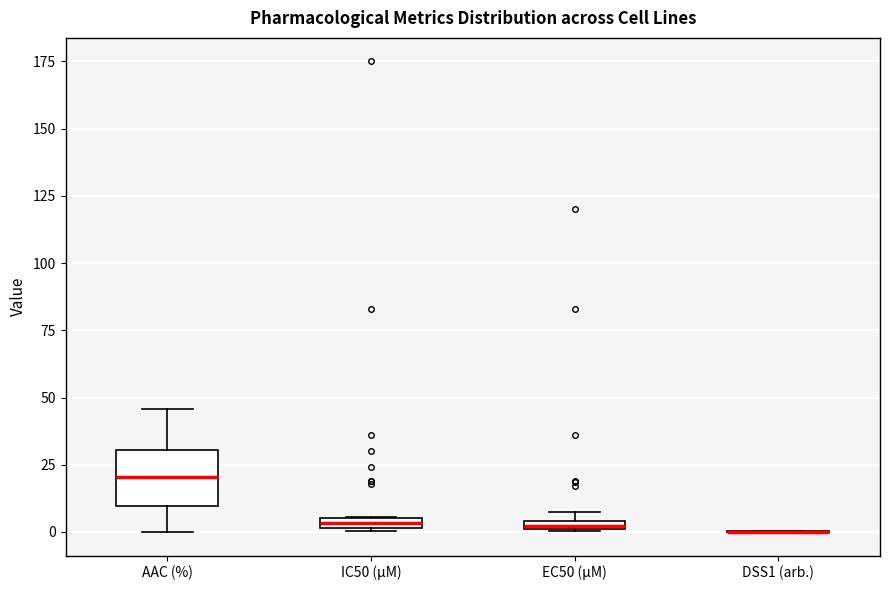

Where is the lower edge of the box for IC50 (µM) on the y-axis? The values are not printed on the chart, so give them approximately, as read against the axis.

0